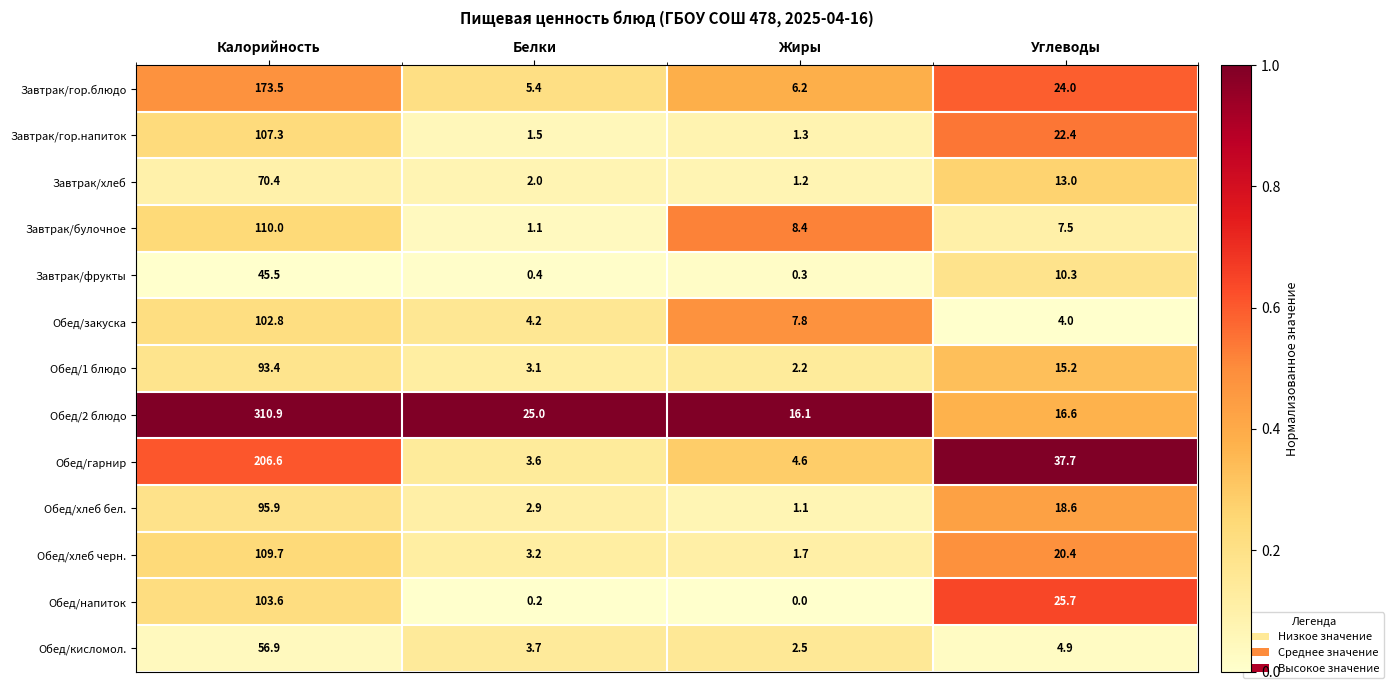

Which series has the widest spread of values?

Обед/2 блюдо